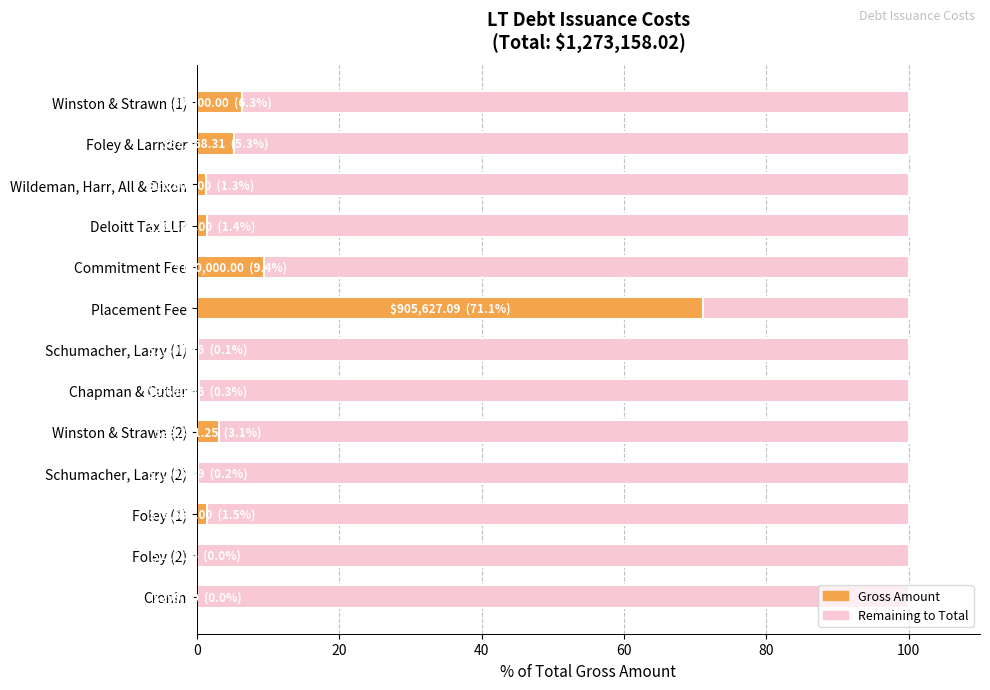

What is the sum of the values at Foley & Larnder and Cronin?

5.3